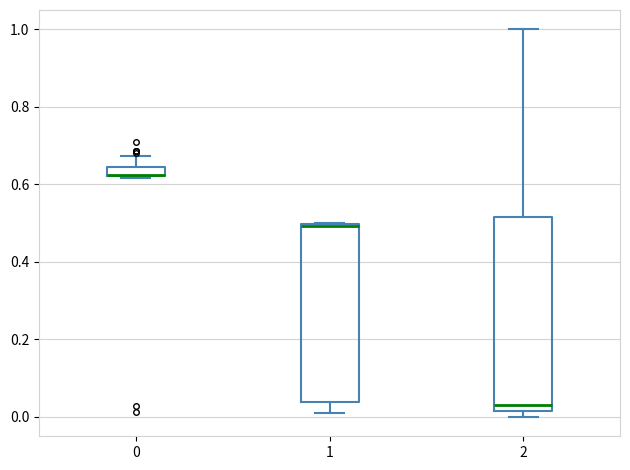

Which box is the tallest, from its lower edge to its upper edge?

2